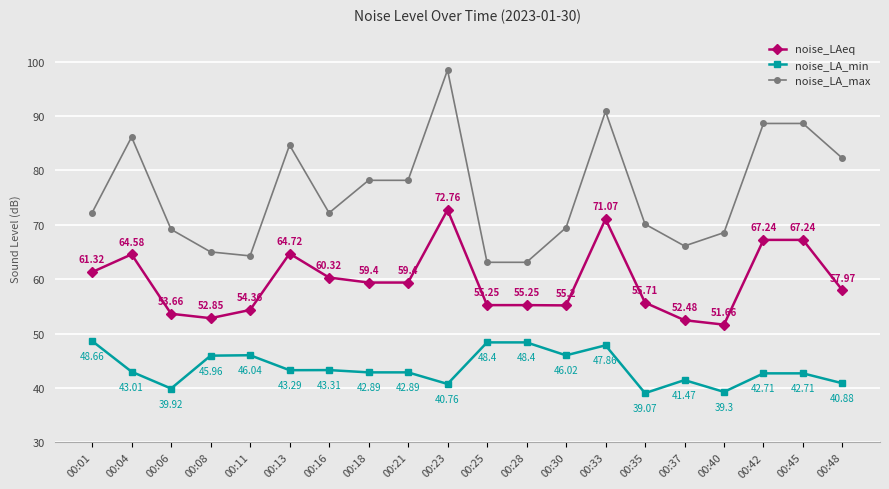

At which label is noise_LAeq closest to 62?

00:01